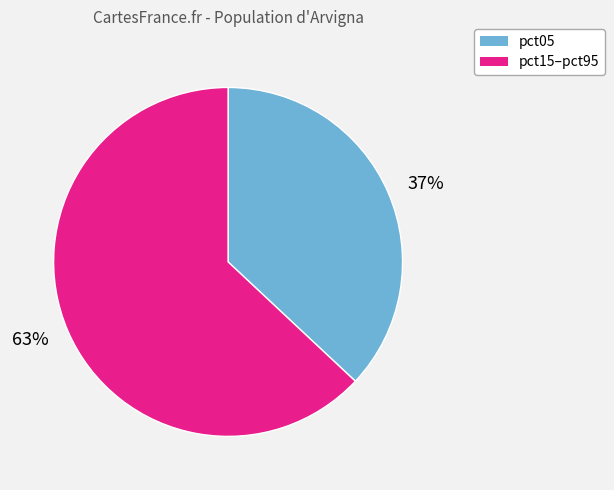

How many slices are in this pie chart?

2